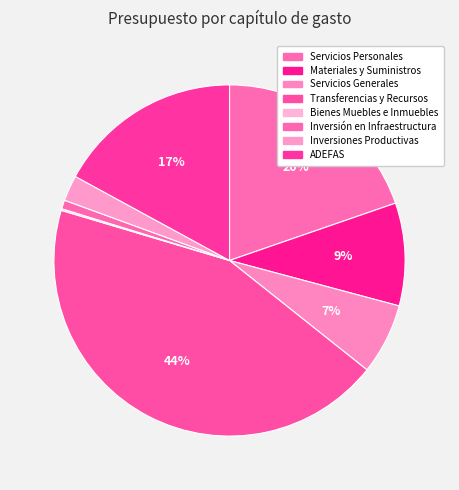

Rank the categories by value from highest to lowest.

Transferencias y Recursos, Servicios Personales, ADEFAS, Materiales y Suministros, Servicios Generales, Inversiones Productivas, Inversión en Infraestructura, Bienes Muebles e Inmuebles